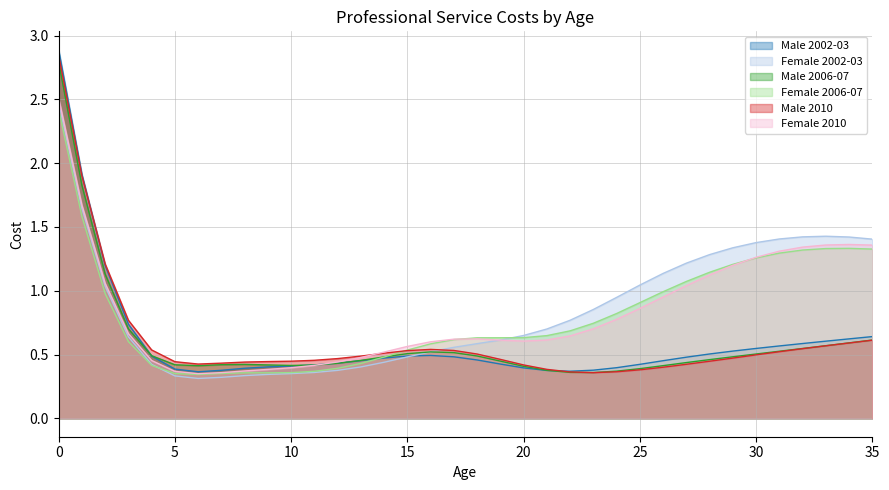

What are all the series names shown in the legend?

Male 2002-03, Female 2002-03, Male 2006-07, Female 2006-07, Male 2010, Female 2010